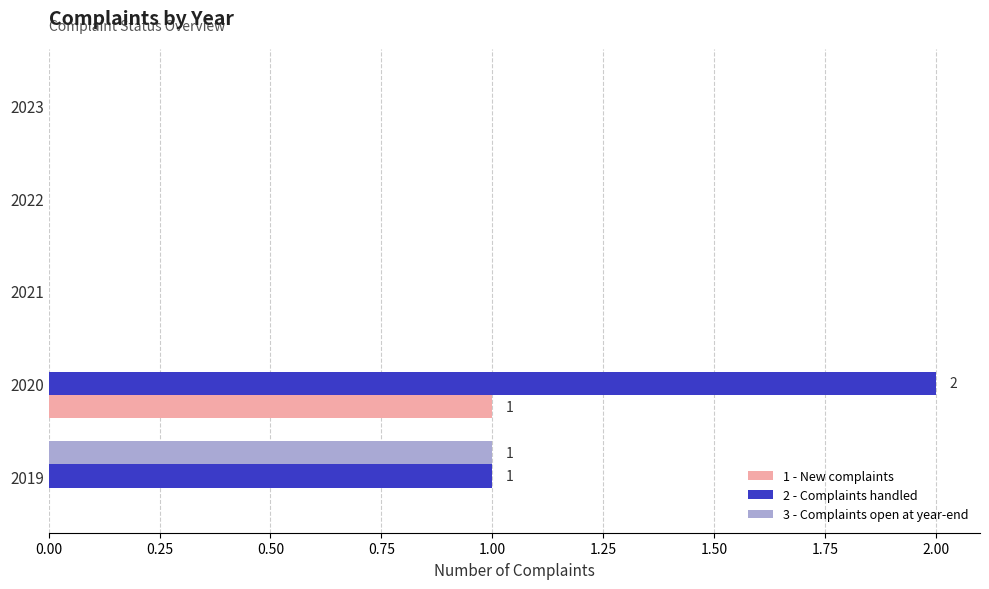

How many 3 - Complaints open at year-end values are between 0 and 1?

5